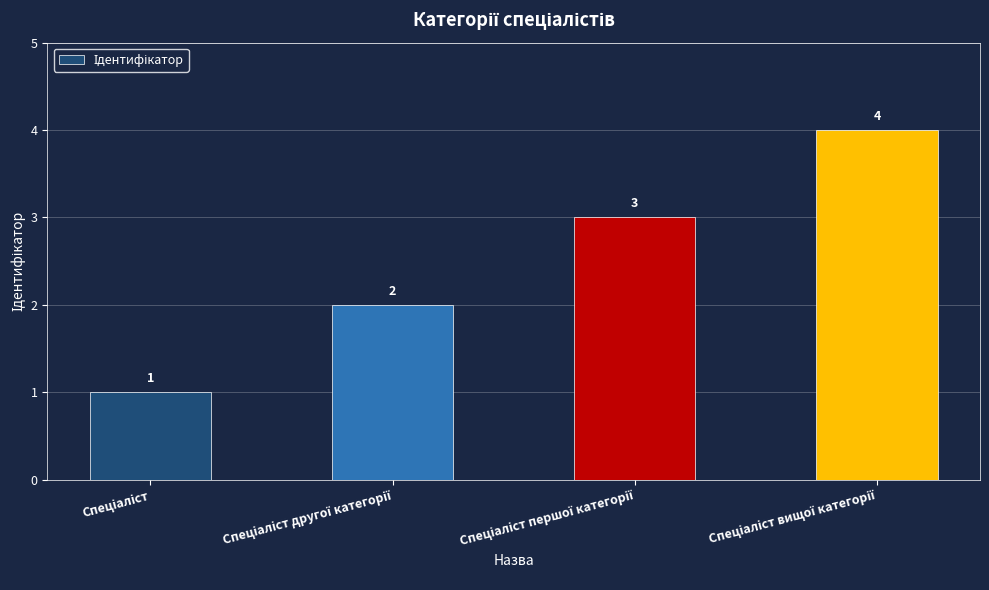

How many data points does each series have?

4